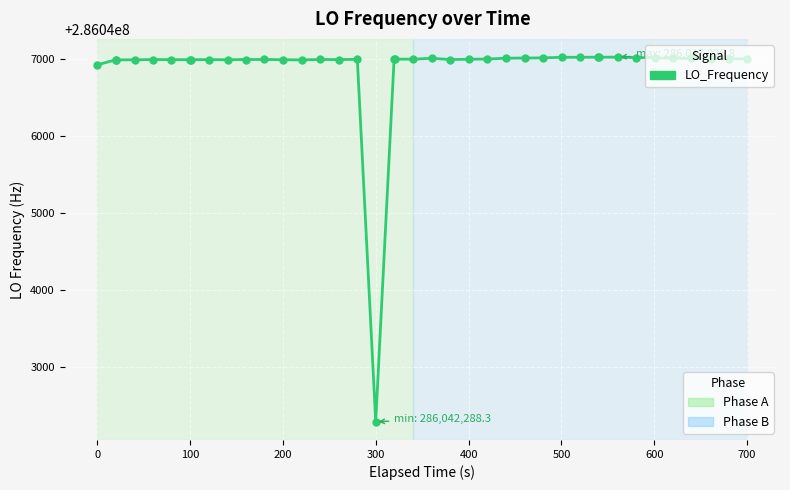

What is the value of the 11th point from the left?

286046995.7